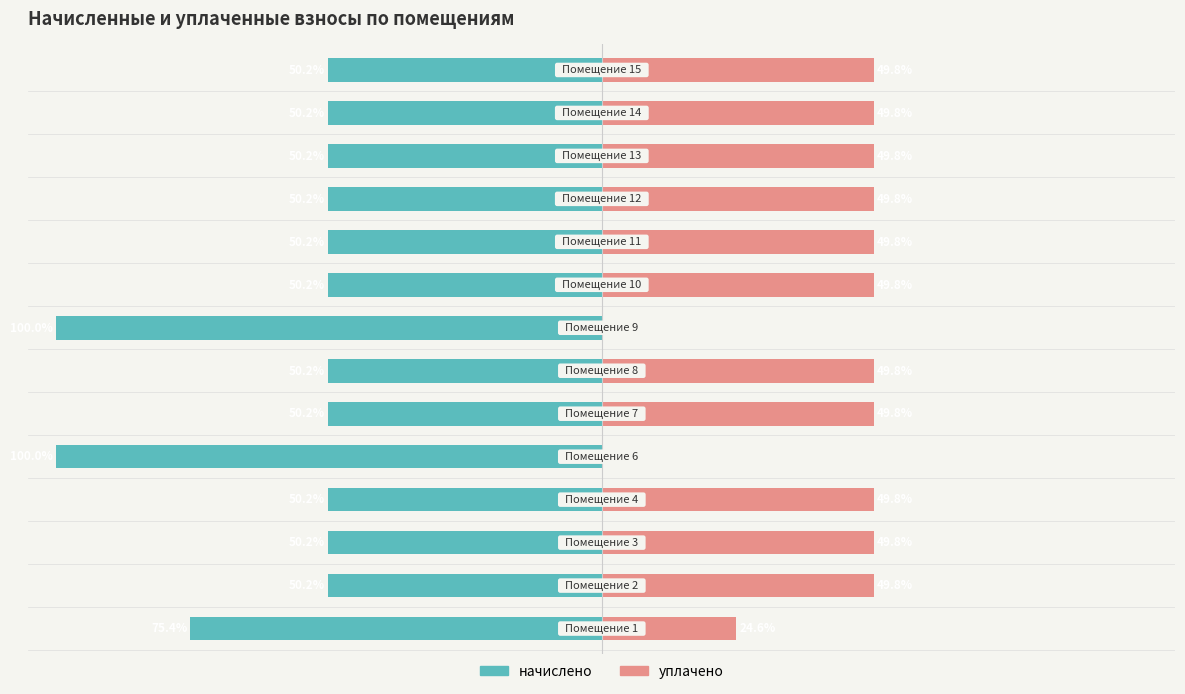

What is the sum of the начислено values at 3 and 6?

-100.3